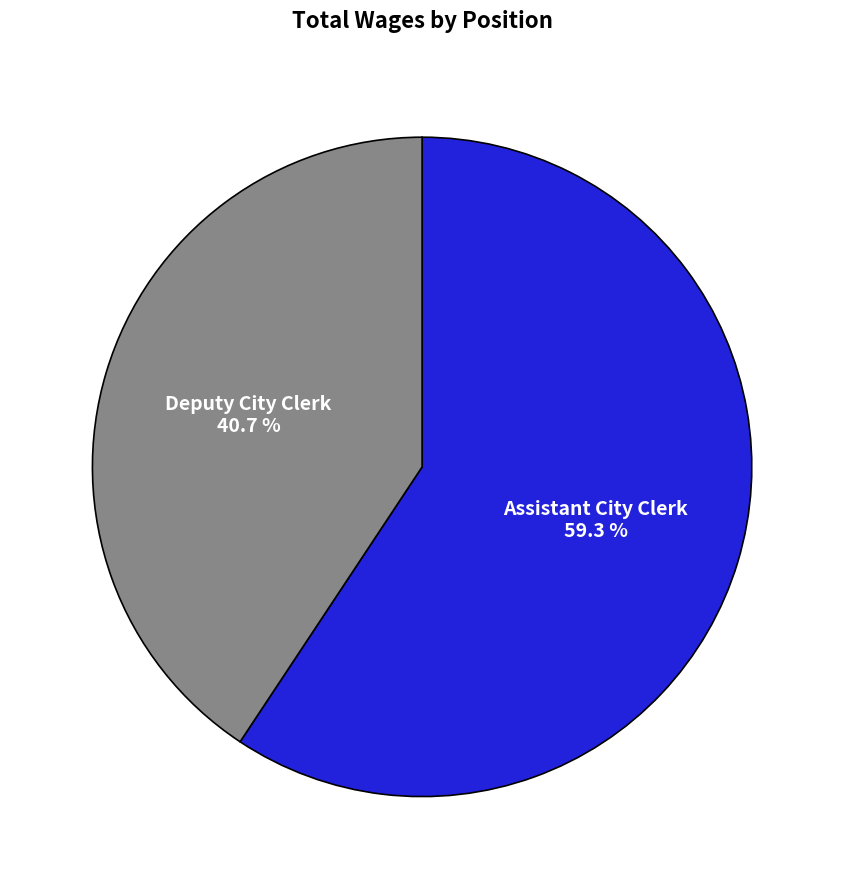

To the nearest percent, what percentage of the pie is Deputy City Clerk?

41%